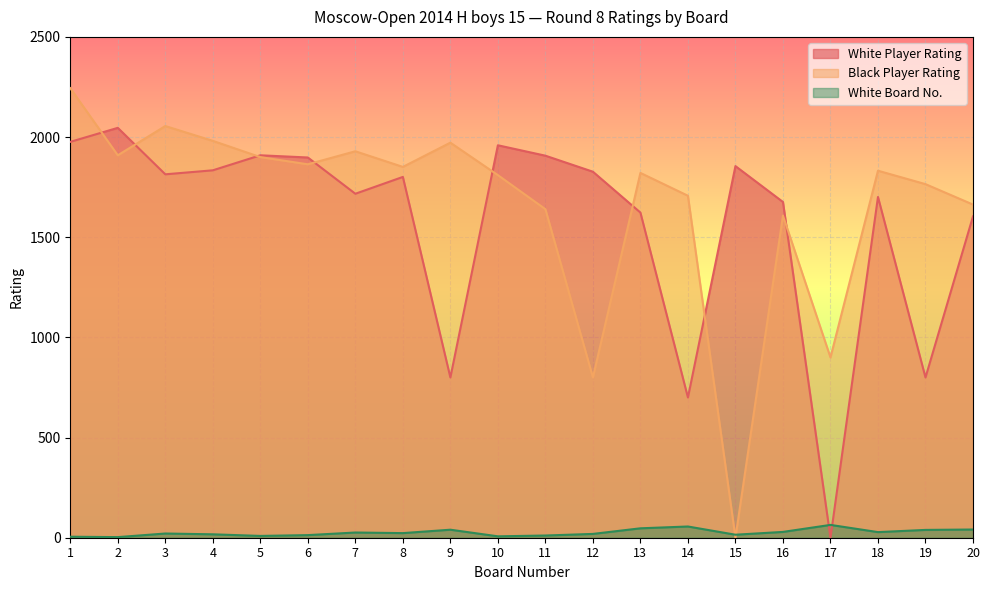

What is the sum of the Black Player Rating values at 12 and 8?

2651